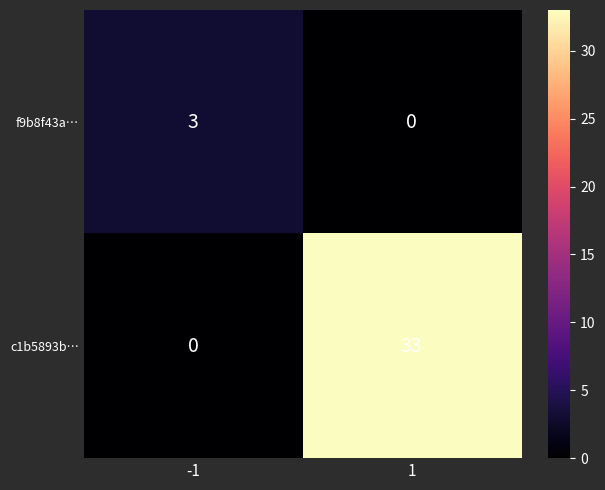

Reading left to right, what are all the values shown in this chart?

f9b8f43a…: -1=3	1=0
c1b5893b…: -1=0	1=33